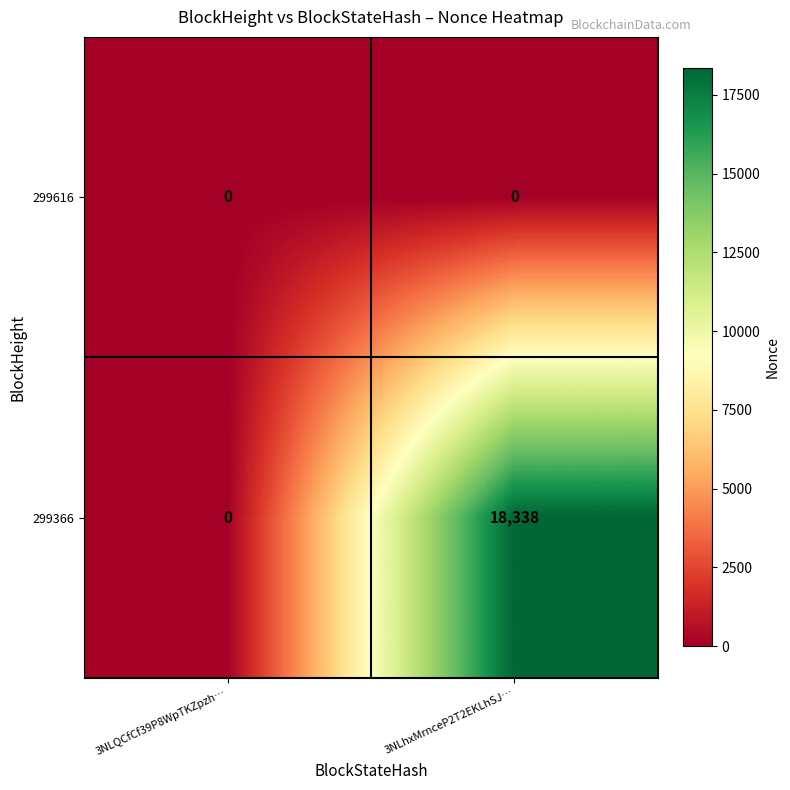

What is the average value of the 299366 series?

9169